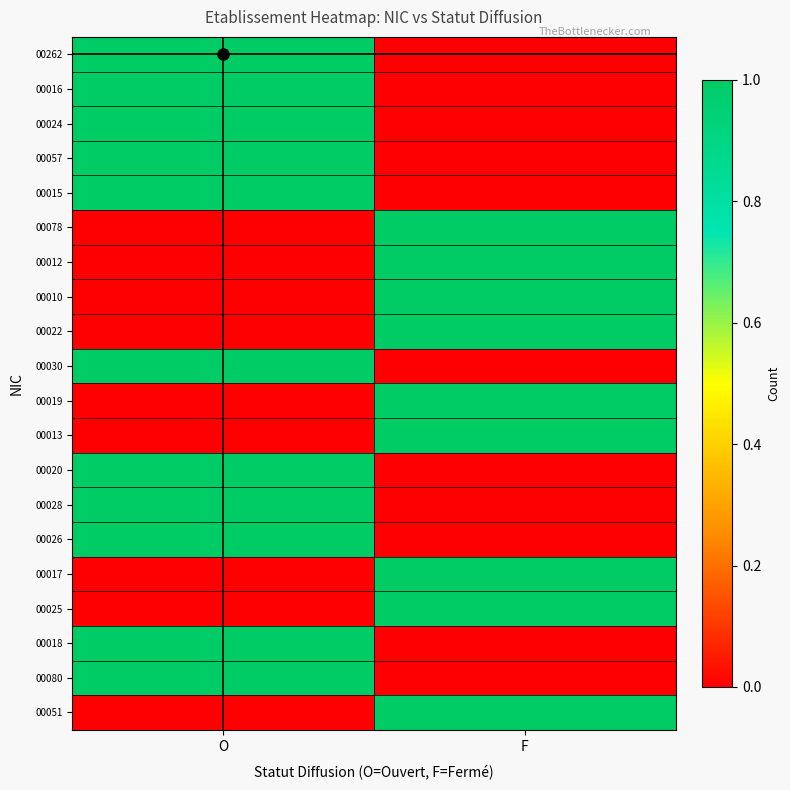

Reading left to right, transcribe all the data shown in this chart.

00262: O=1	F=0
00016: O=1	F=0
00024: O=1	F=0
00057: O=1	F=0
00015: O=1	F=0
00078: O=0	F=1
00012: O=0	F=1
00010: O=0	F=1
00022: O=0	F=1
00030: O=1	F=0
00019: O=0	F=1
00013: O=0	F=1
00020: O=1	F=0
00028: O=1	F=0
00026: O=1	F=0
00017: O=0	F=1
00025: O=0	F=1
00018: O=1	F=0
00080: O=1	F=0
00051: O=0	F=1